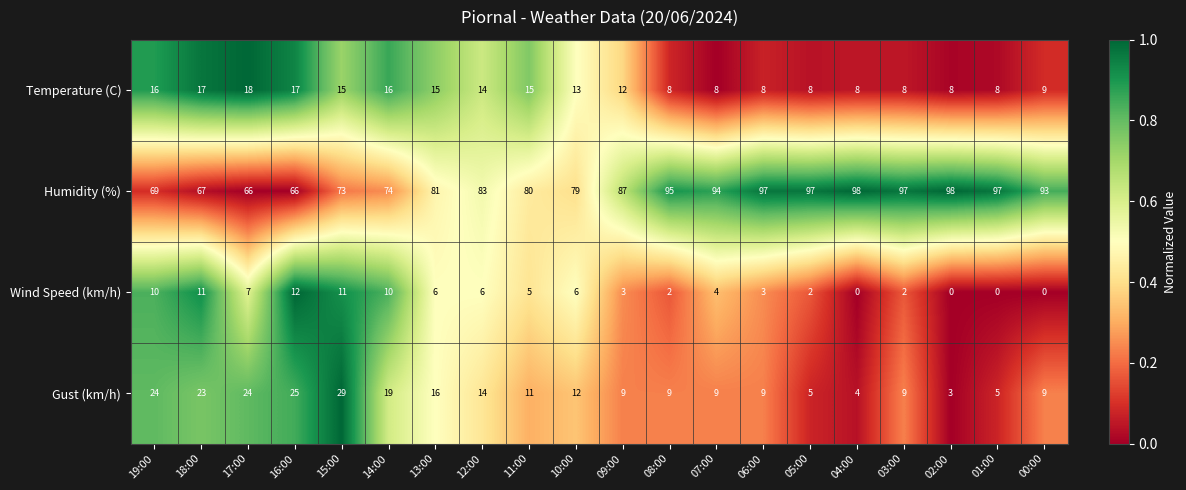

What is the maximum value for Humidity (%)?

98